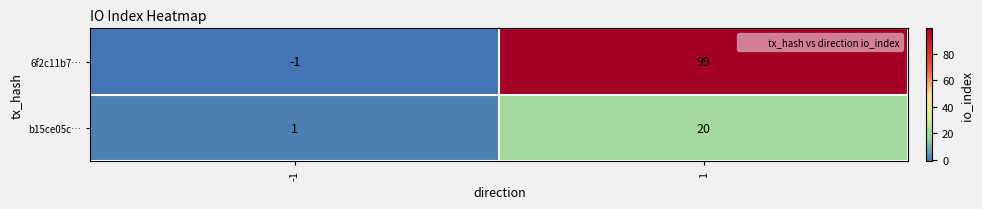

Which series has the largest range (max minus min)?

6f2c11b7…